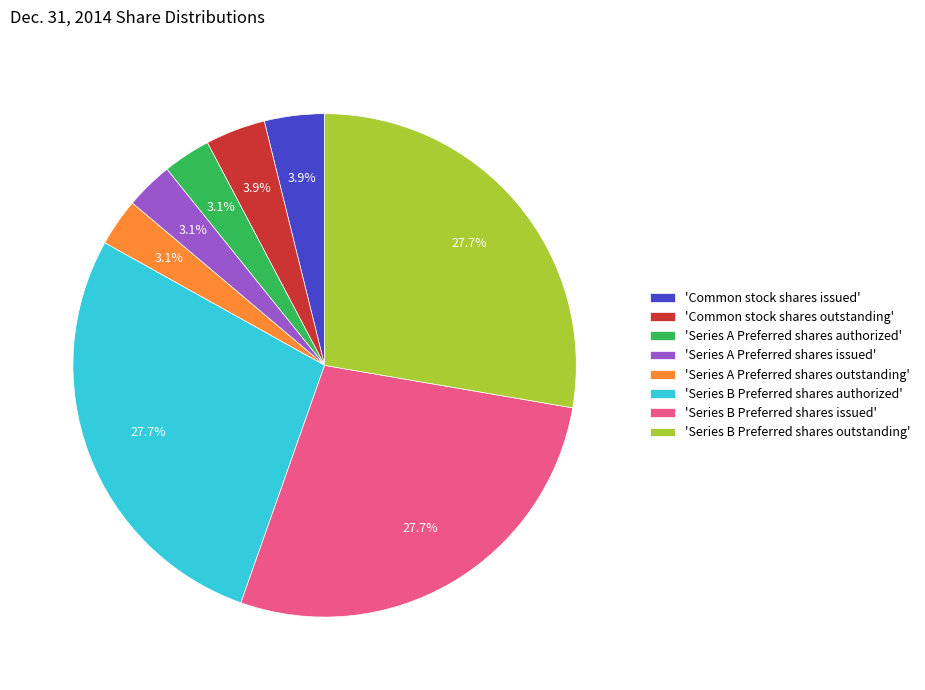

Between 'Series B Preferred shares issued' and 'Series A Preferred shares outstanding', which is larger?

'Series B Preferred shares issued'